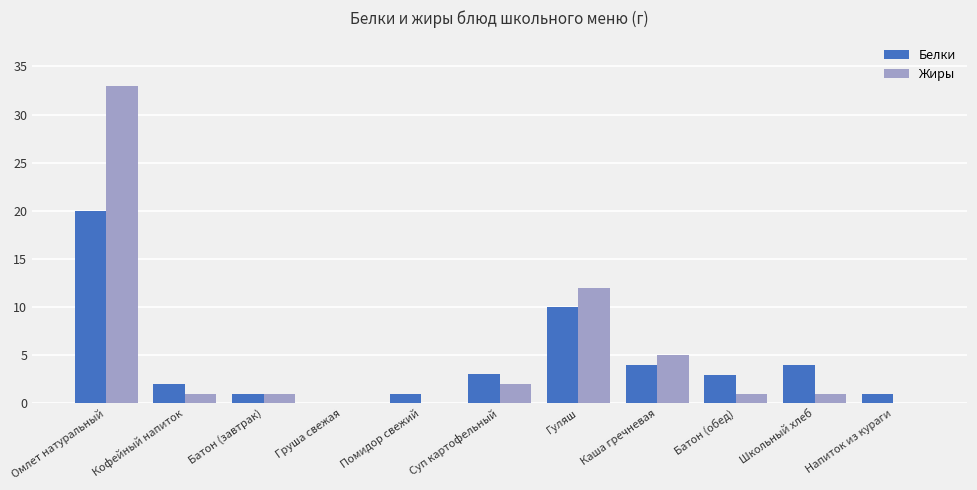

The value of Белки at Суп картофельный is 3.0. True or false?

True